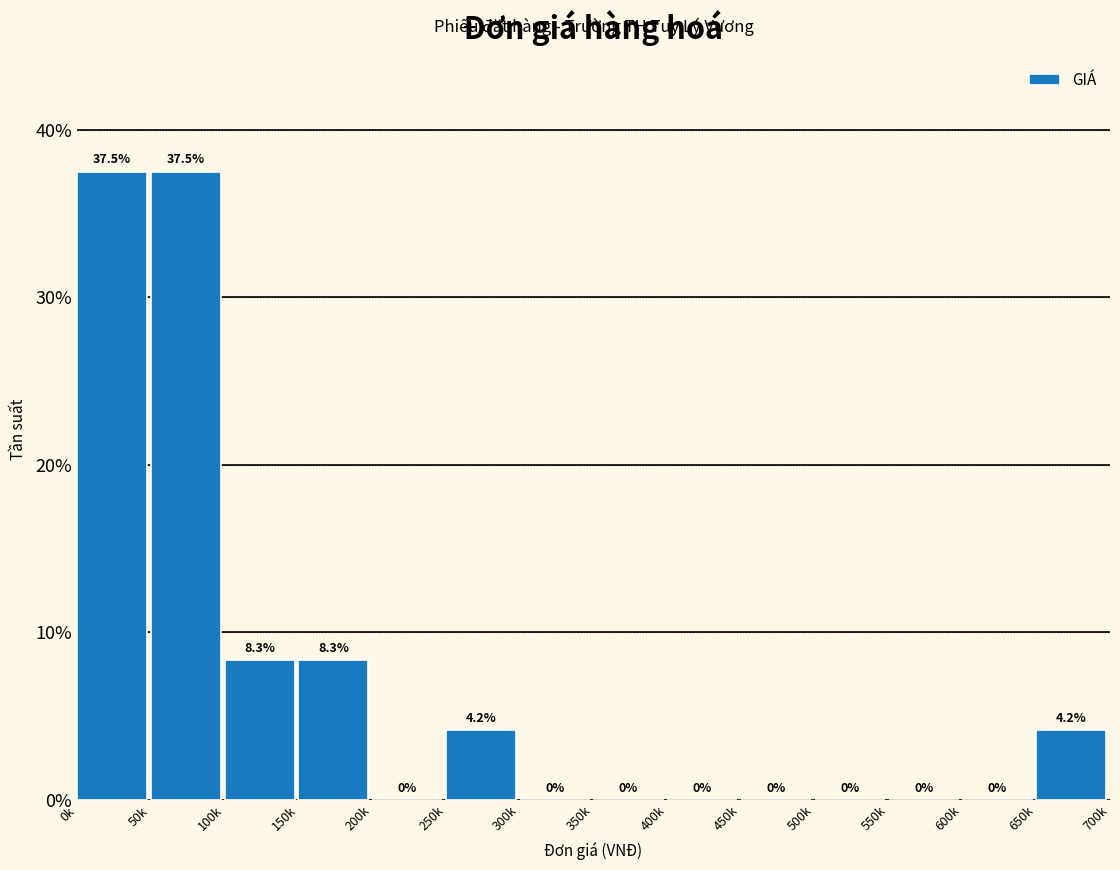

Are the bars horizontal?

No